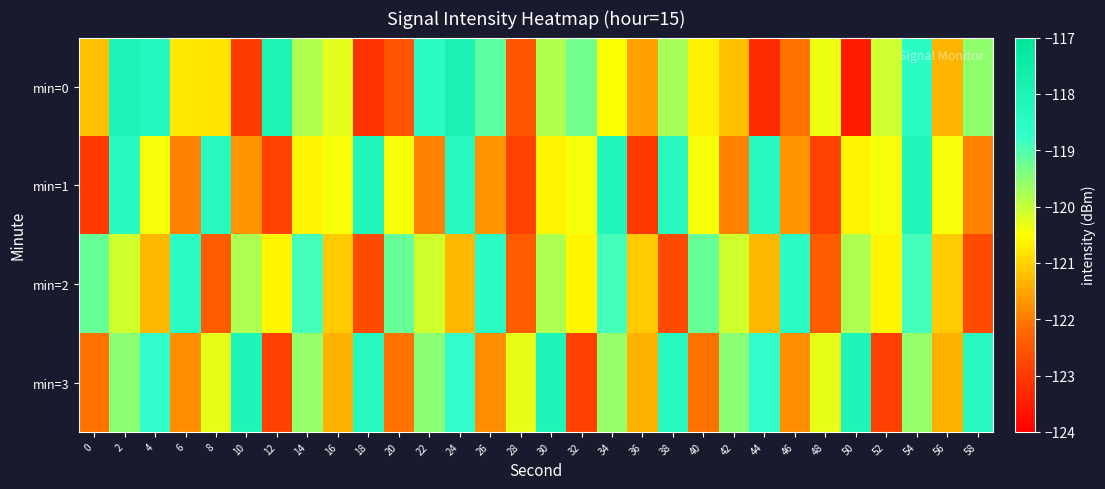

List the series in order of their overall mean, lowest first.

min=1, min=0, min=2, min=3